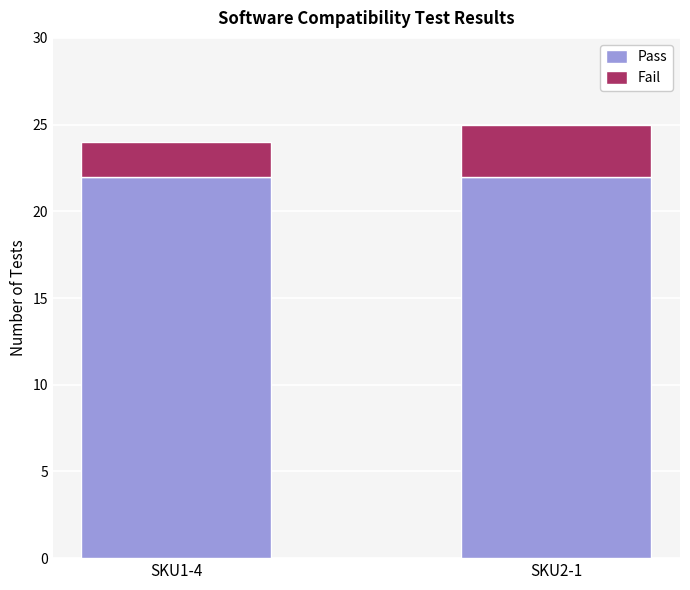

The Pass series shows 9 at SKU2-1. True or false?

False